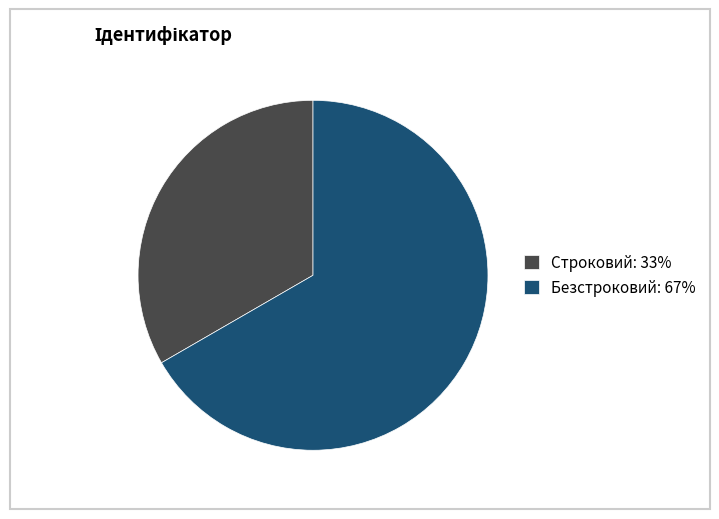

Is the sum of Безстроковий and Строковий greater than half?

Yes